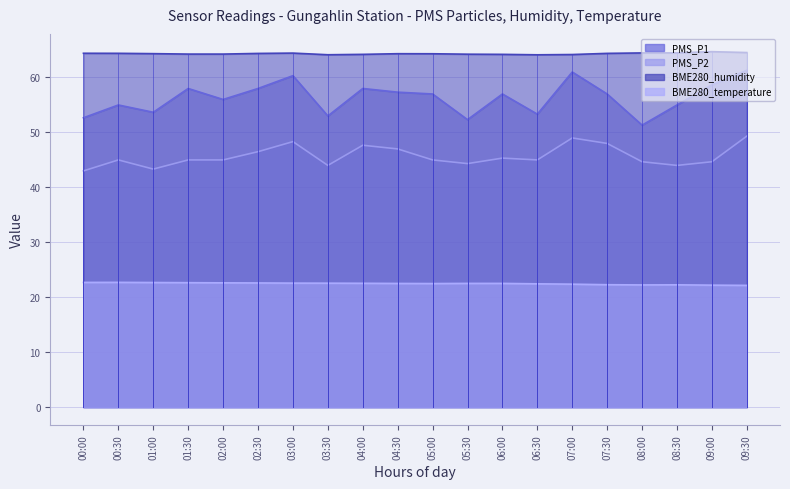

What is the greatest value displayed?

64.7